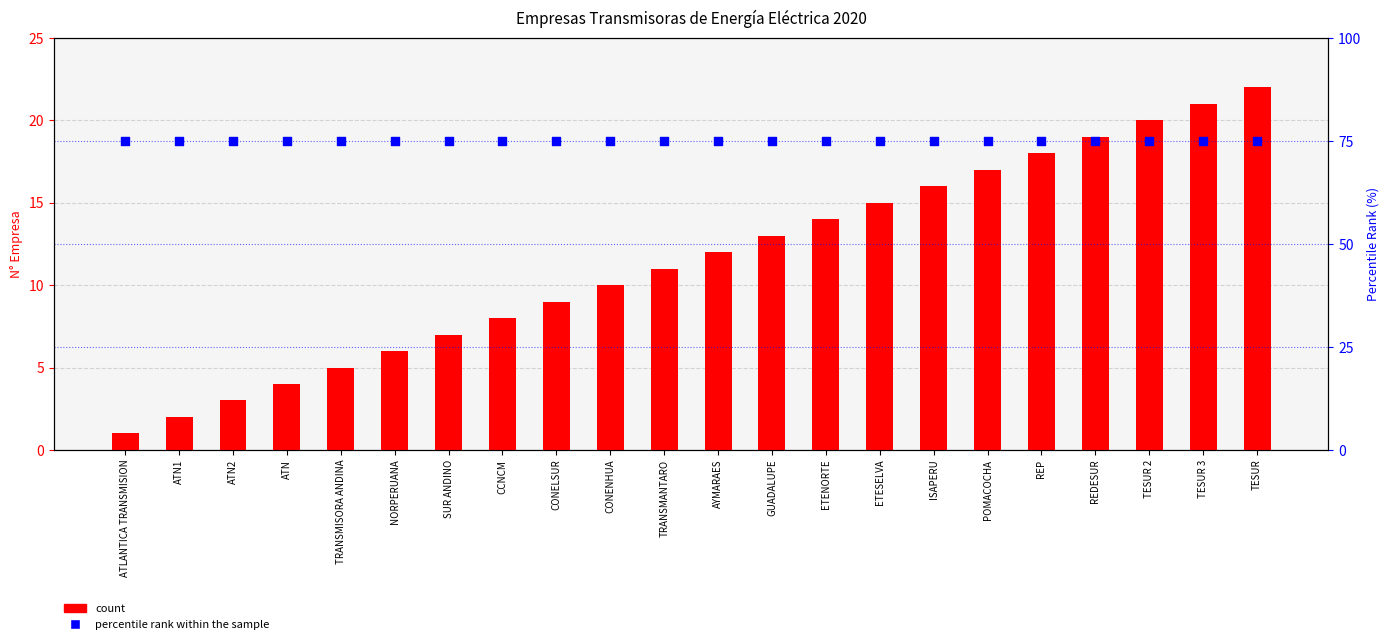

Which series reaches the minimum Y coordinate?

count